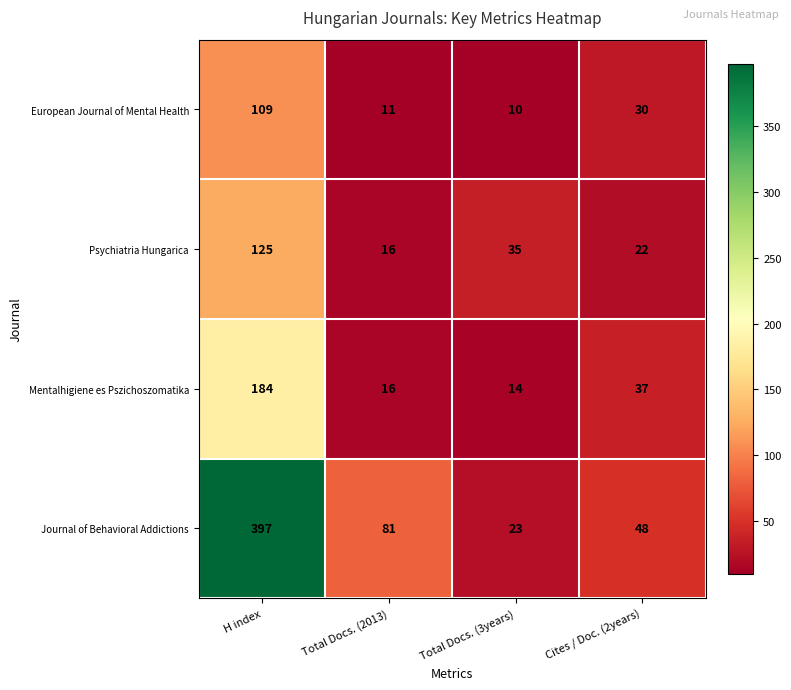

What is the average value of the Mentalhigiene es Pszichoszomatika series?

63